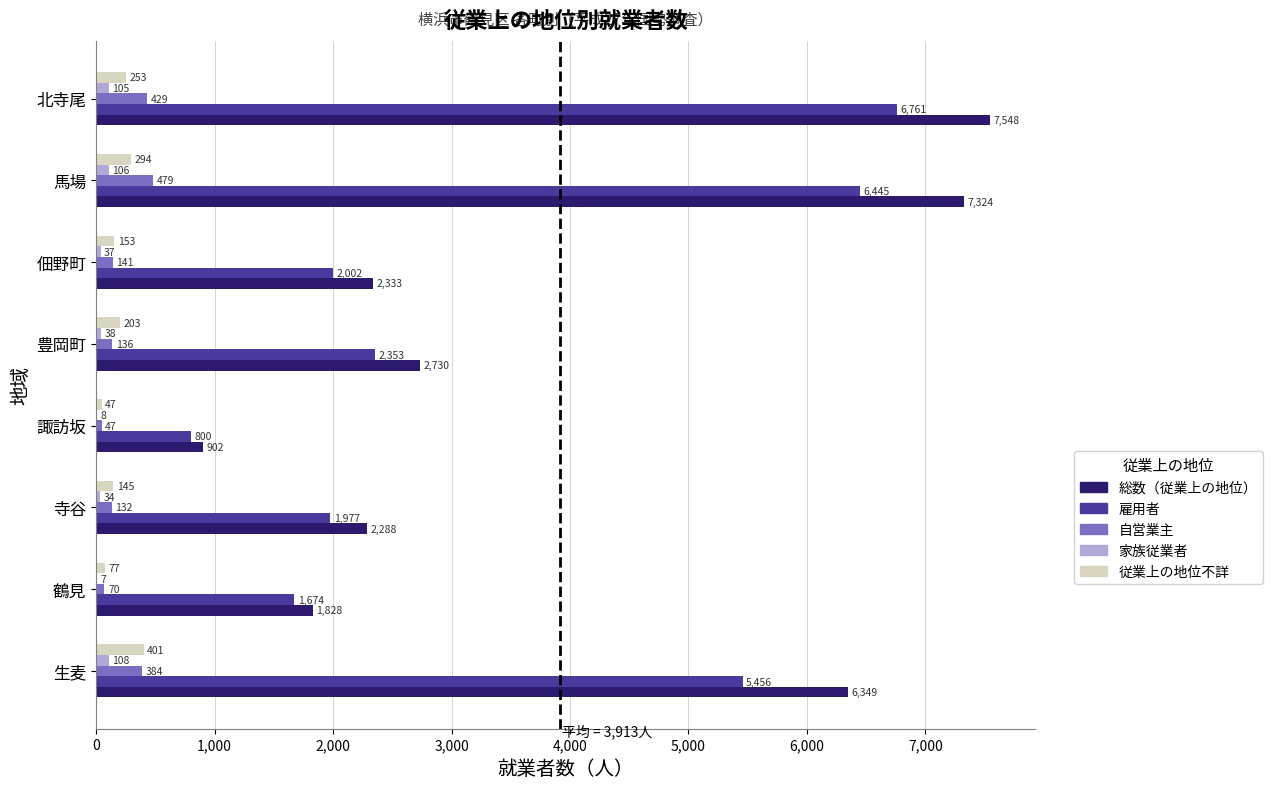

The value of 総数（従業上の地位） at 豊岡町 is 2730. True or false?

True